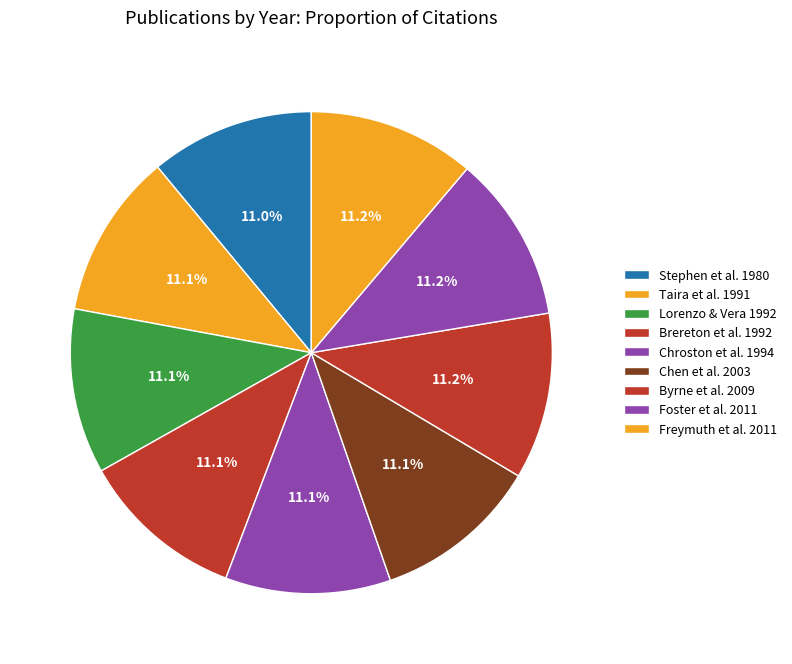

Count the number of slices in the pie.

9